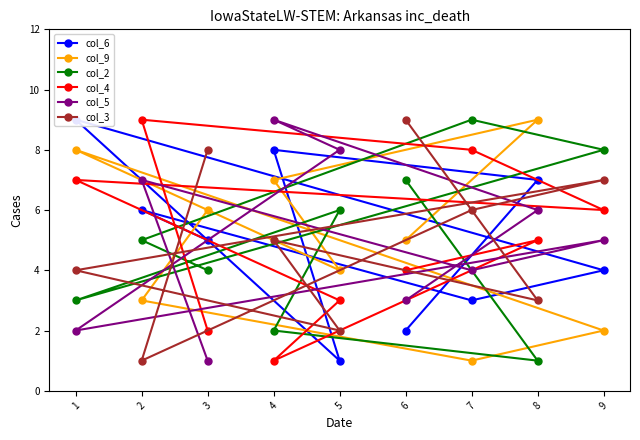

The col_2 series shows 3 at 6. True or false?

False